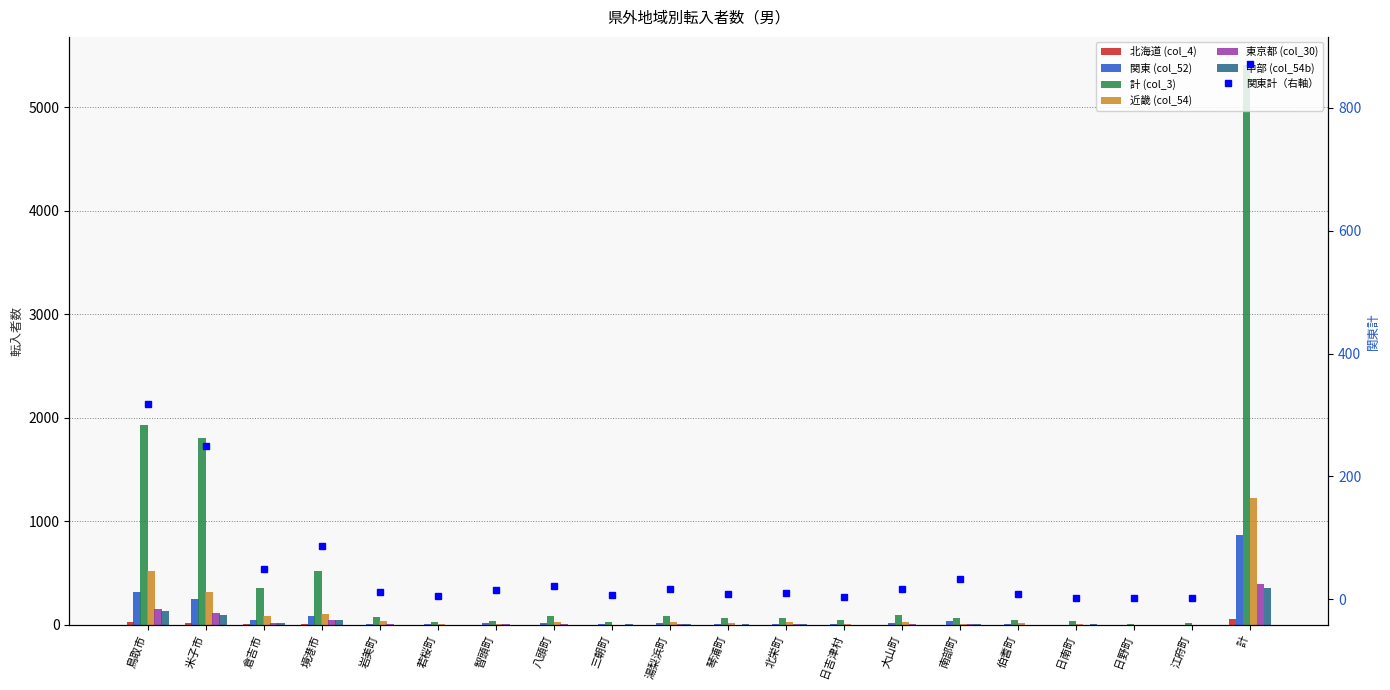

Which series changed the most between 琴浦町 and 江府町?

計 (col_3)